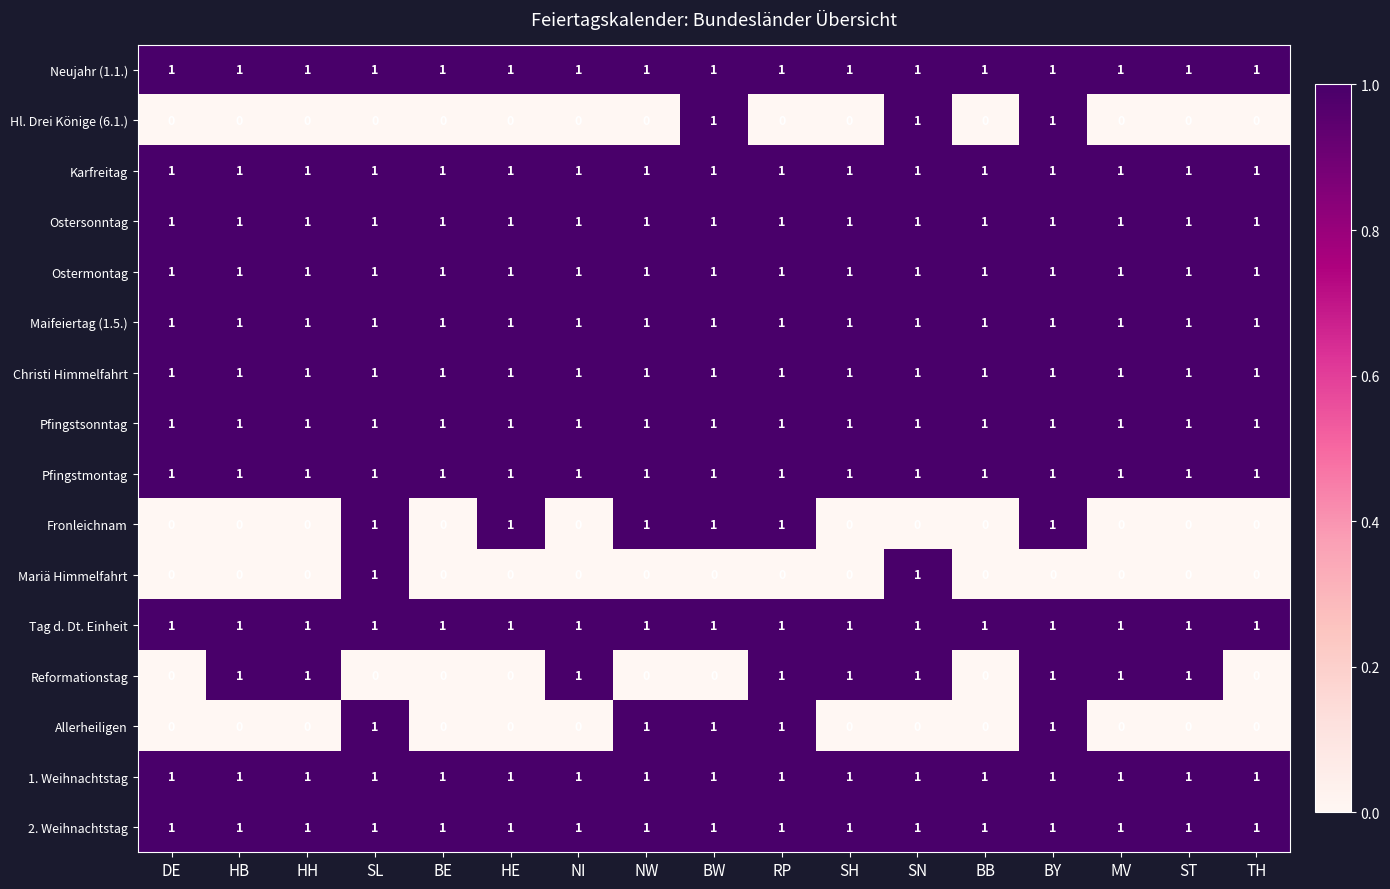

Count the number of data series in this chart.

16